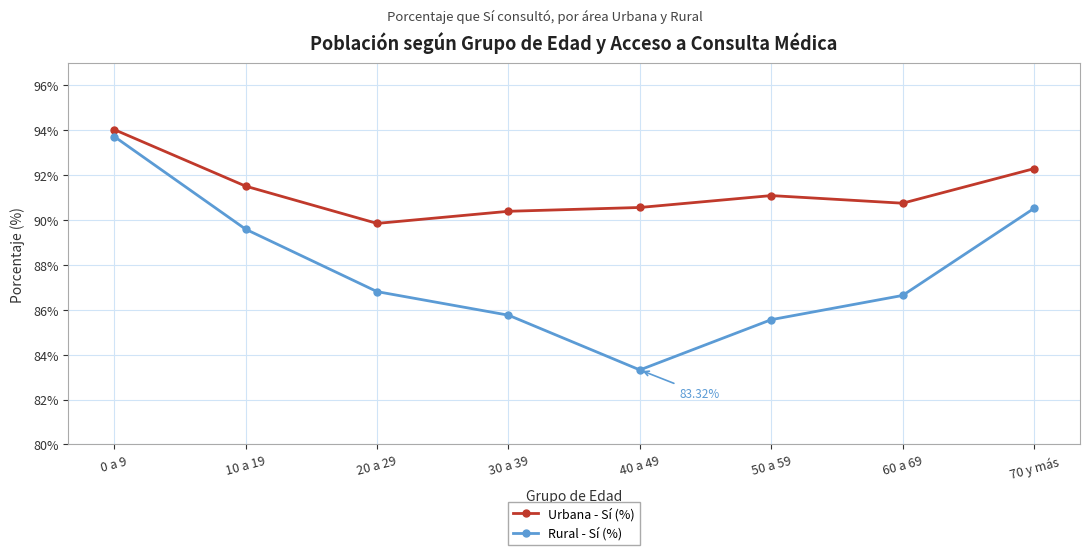

Does the chart have visible grid lines?

Yes